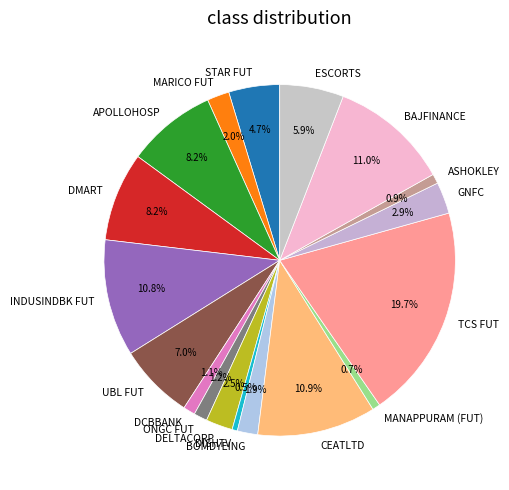

What is the ratio of the value at INDUSINDBK FUT to the value at MANAPPURAM (FUT)?

14.9